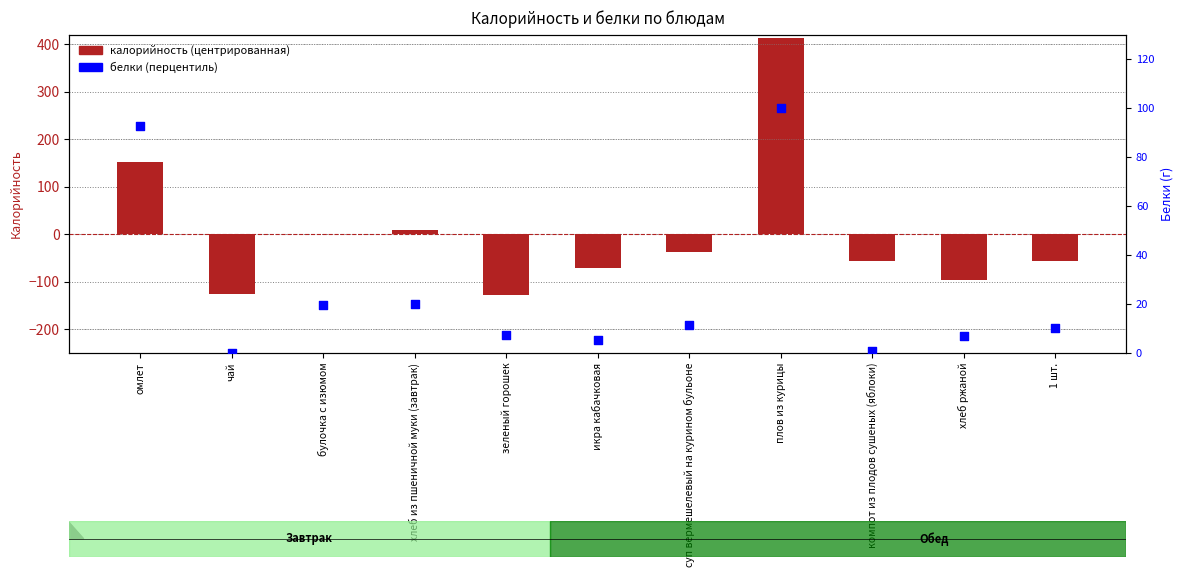

At which category is the sum across all series the highest?

плов из курицы